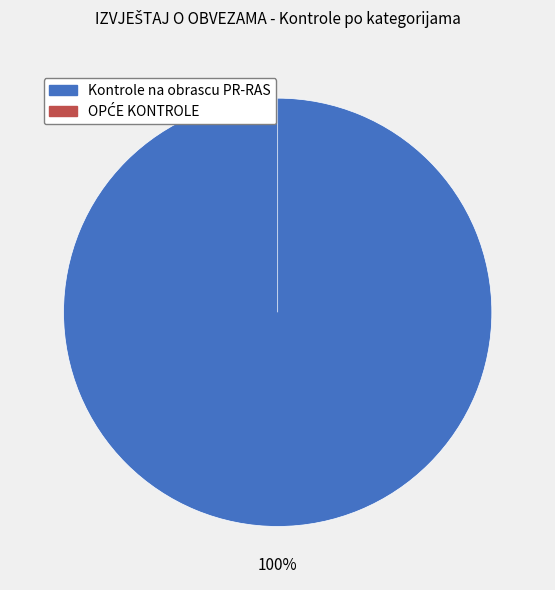

Rank the categories by value from highest to lowest.

Kontrole na obrascu PR-RAS, OPĆE KONTROLE